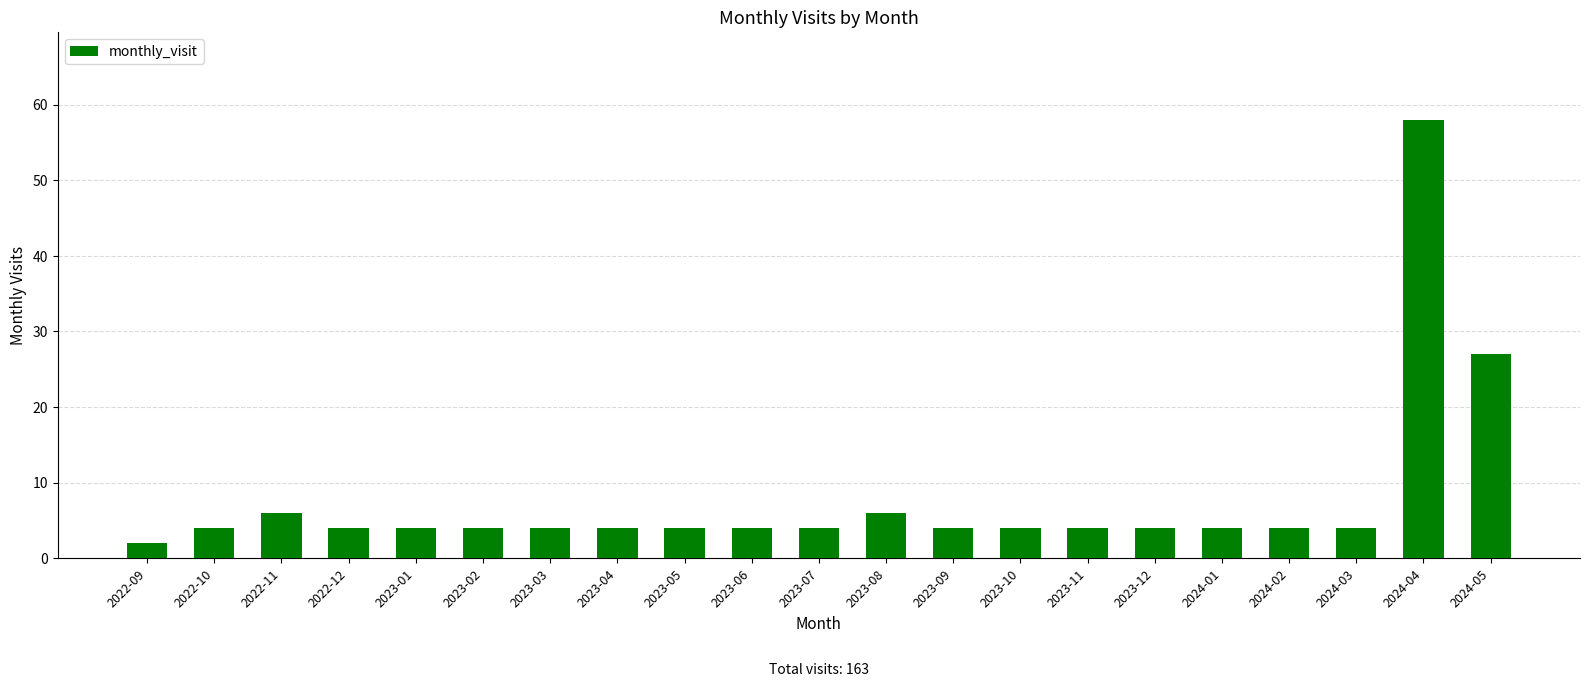

What is the average value?

8